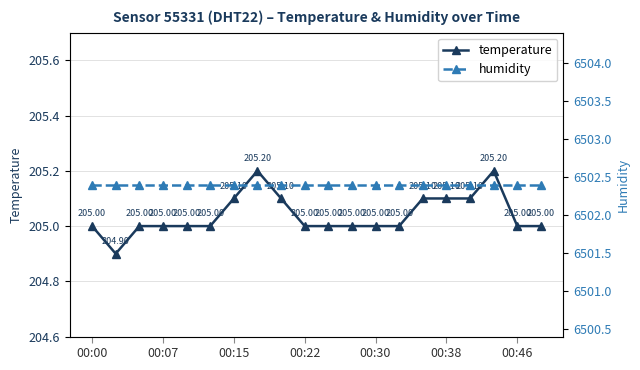

What position from the left is 7?

8